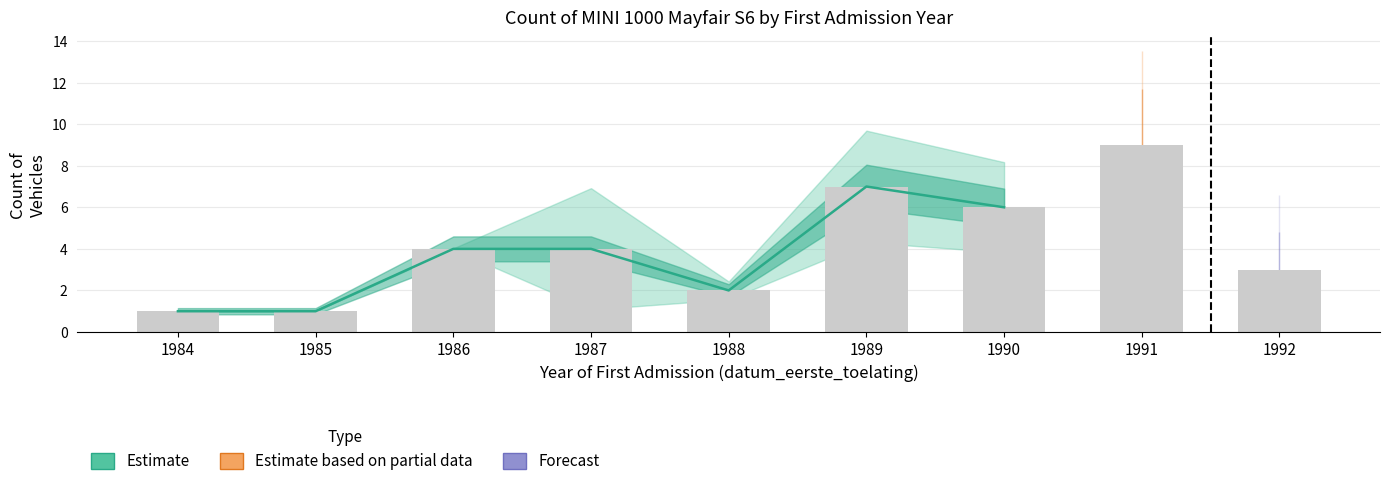

What is the smallest value displayed?

1